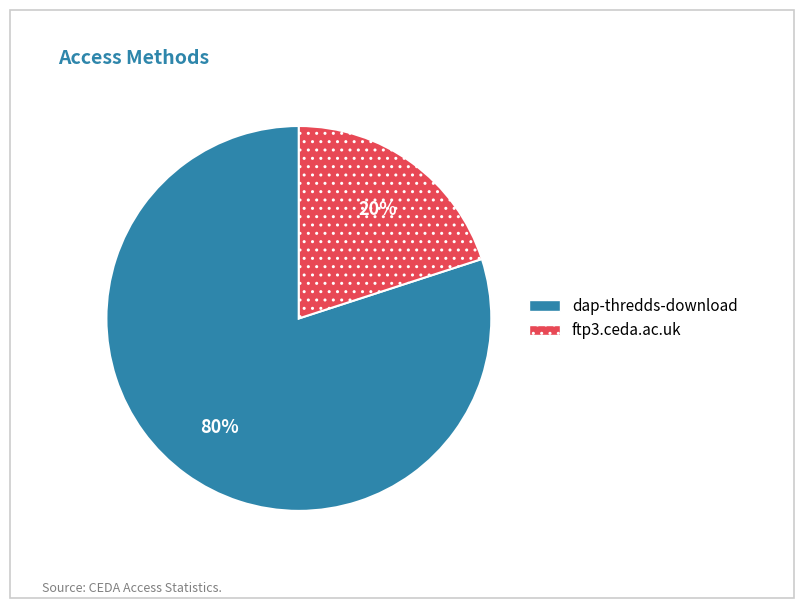

Combined, do ftp3.ceda.ac.uk and dap-thredds-download account for over 50%?

Yes